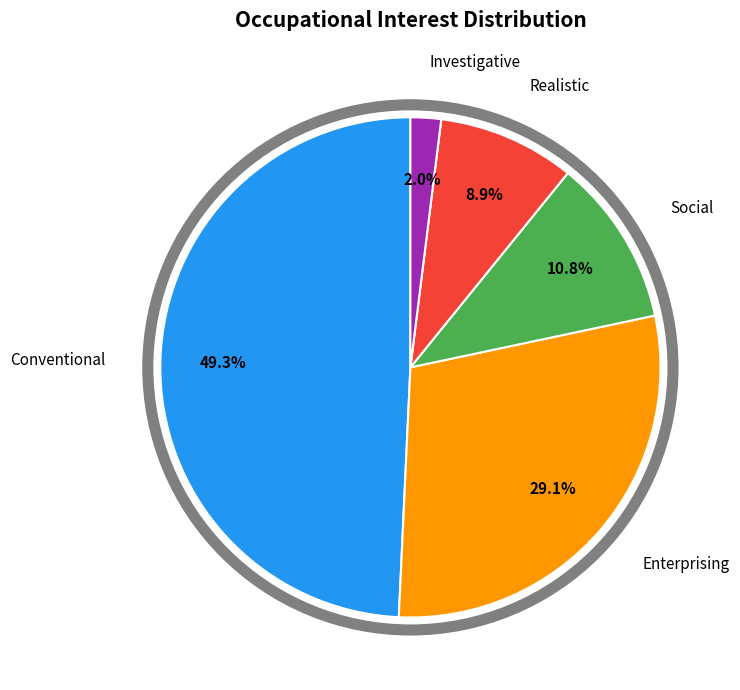

Is there a majority slice in this chart?

No